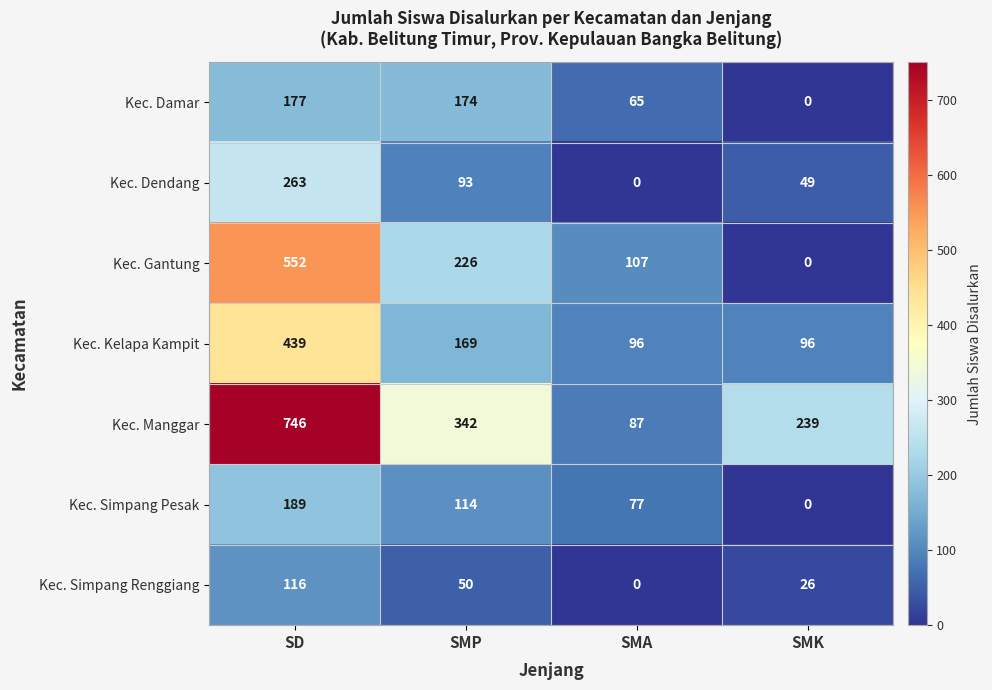

True or false: Kec. Kelapa Kampit has a value of 146 at SMA.

False